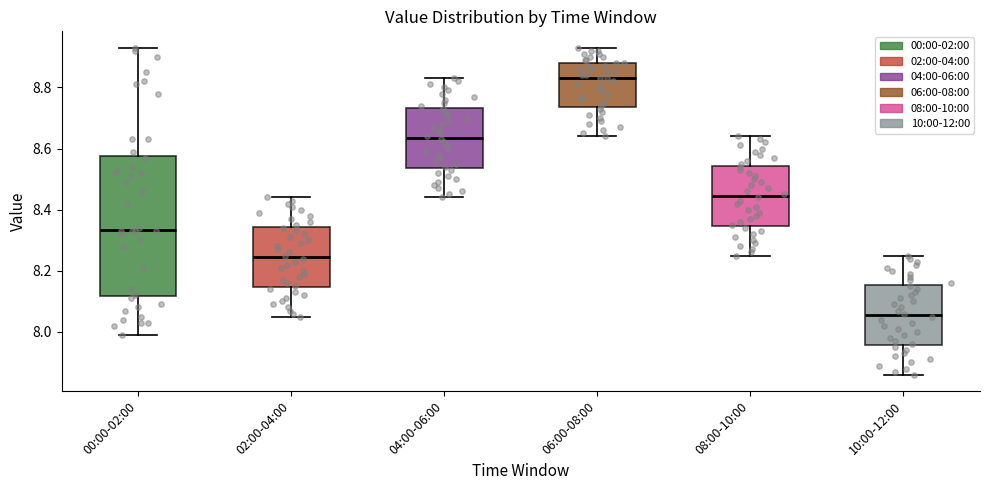

Reading left to right, read every box against the y-axis: the position of its median line, the range the box covers, and the ends of its whiskers. The values are not printed on the chart, so give them approximately, as read against the axis.

00:00-02:00: median 8.34, box 8.12 to 8.58, whiskers 8.00 to 8.94
02:00-04:00: median 8.24, box 8.14 to 8.34, whiskers 8.06 to 8.44
04:00-06:00: median 8.64, box 8.54 to 8.74, whiskers 8.44 to 8.84
06:00-08:00: median 8.84, box 8.74 to 8.88, whiskers 8.64 to 8.94
08:00-10:00: median 8.44, box 8.34 to 8.54, whiskers 8.26 to 8.64
10:00-12:00: median 8.06, box 7.96 to 8.16, whiskers 7.86 to 8.26